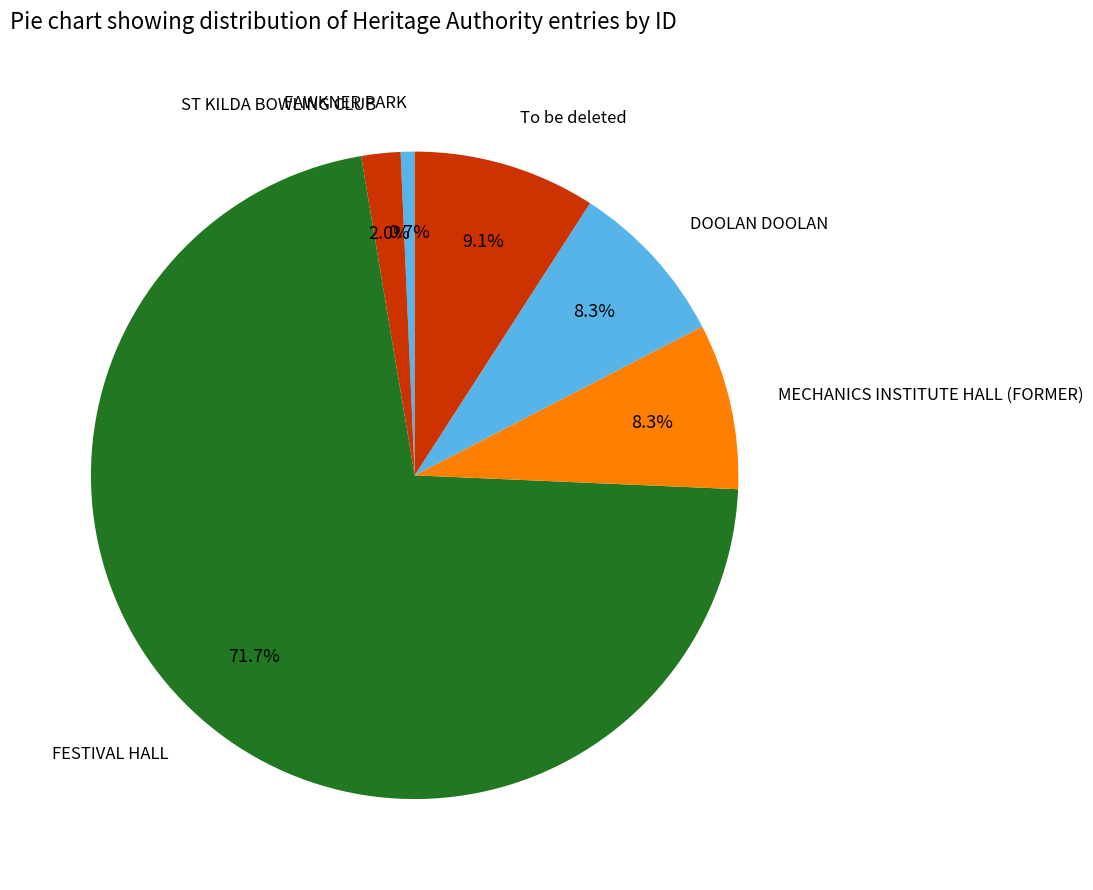

Is FESTIVAL HALL the majority of the pie?

Yes